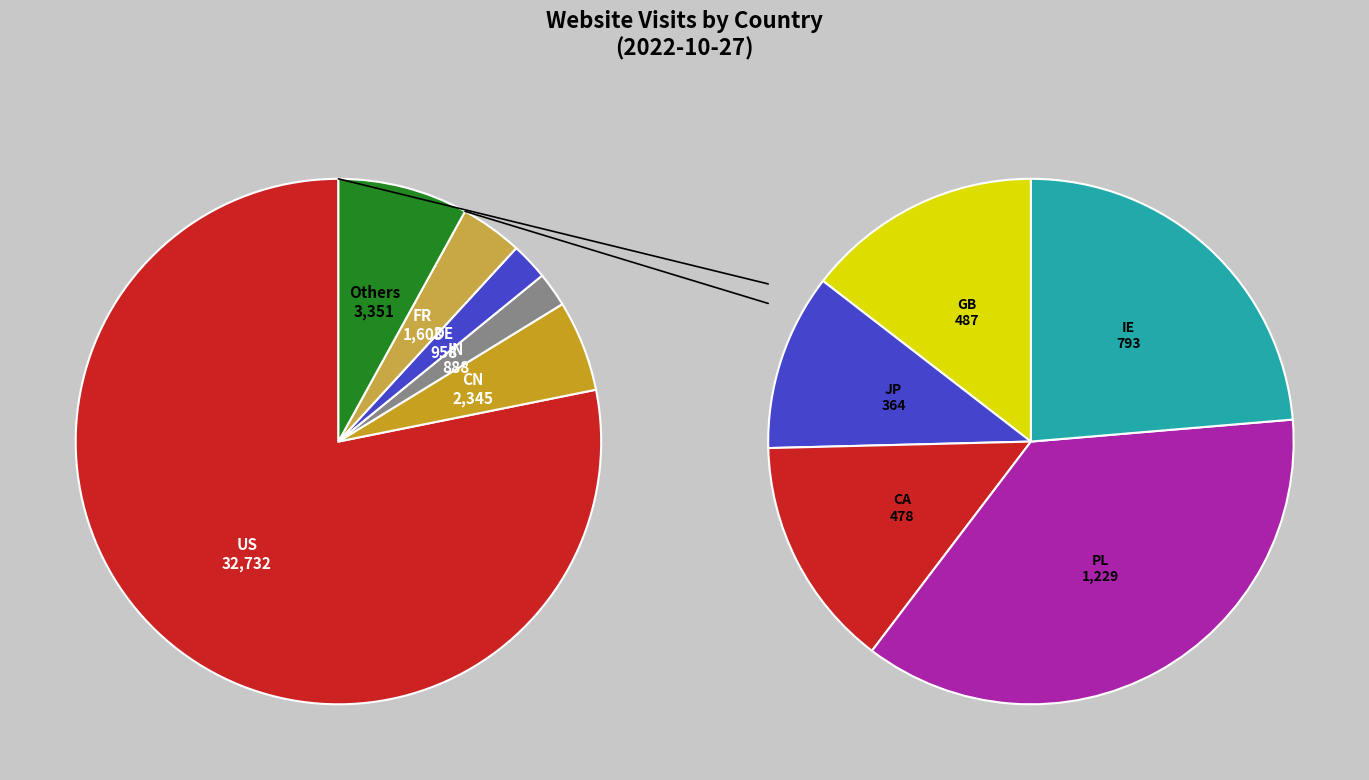

What is the largest slice in the pie chart?

US